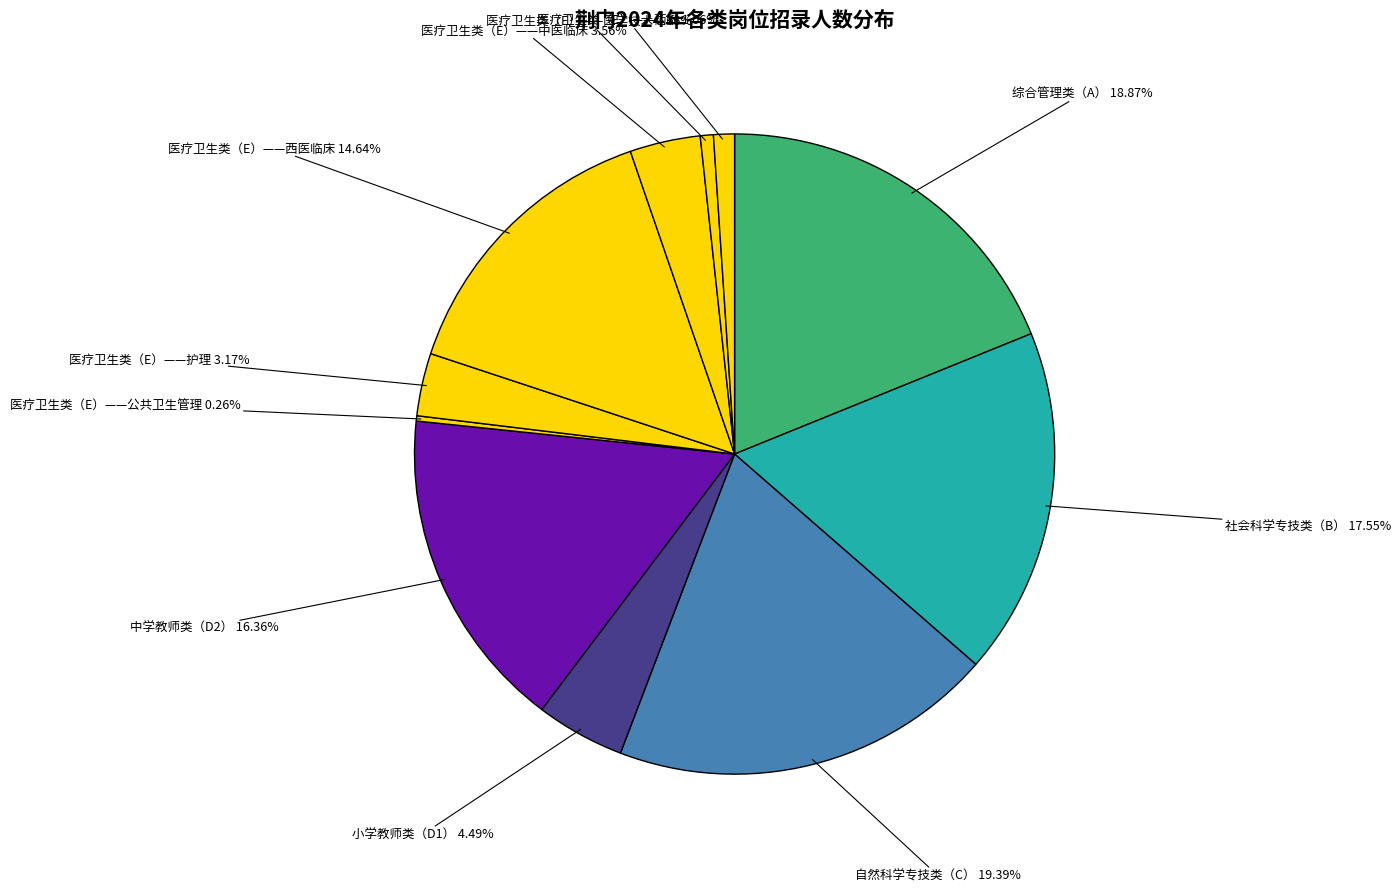

To the nearest percent, what is the difference between the 自然科学专技类（C） and 中学教师类（D2） slice percentages?

3%